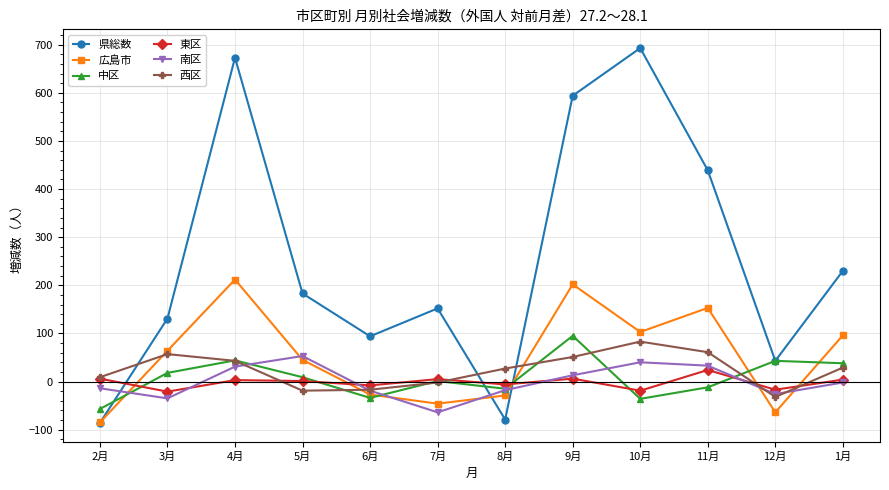

How many times do 東区 and 県総数 cross each other?

3